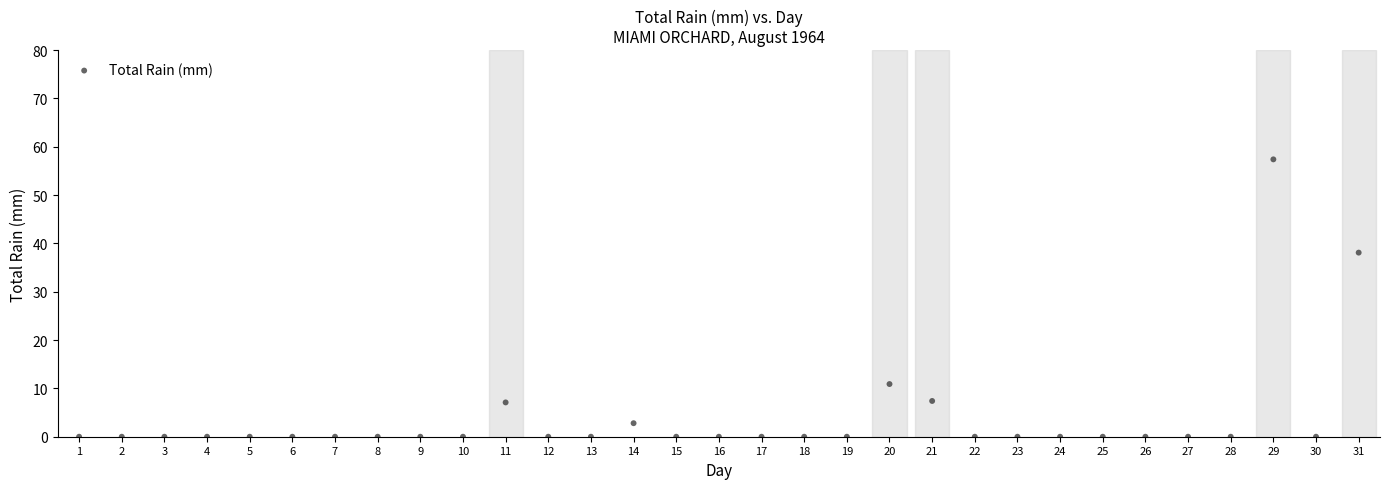

What Y value in the scatter plot is closest to 28?

38.1